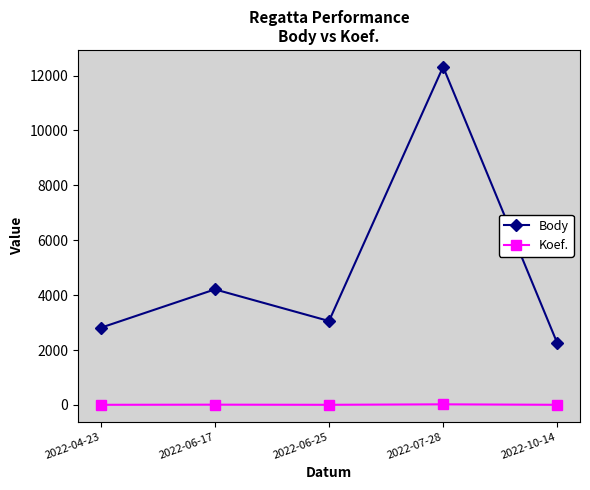

The value of Body at 2022-04-23 is 2814. True or false?

True